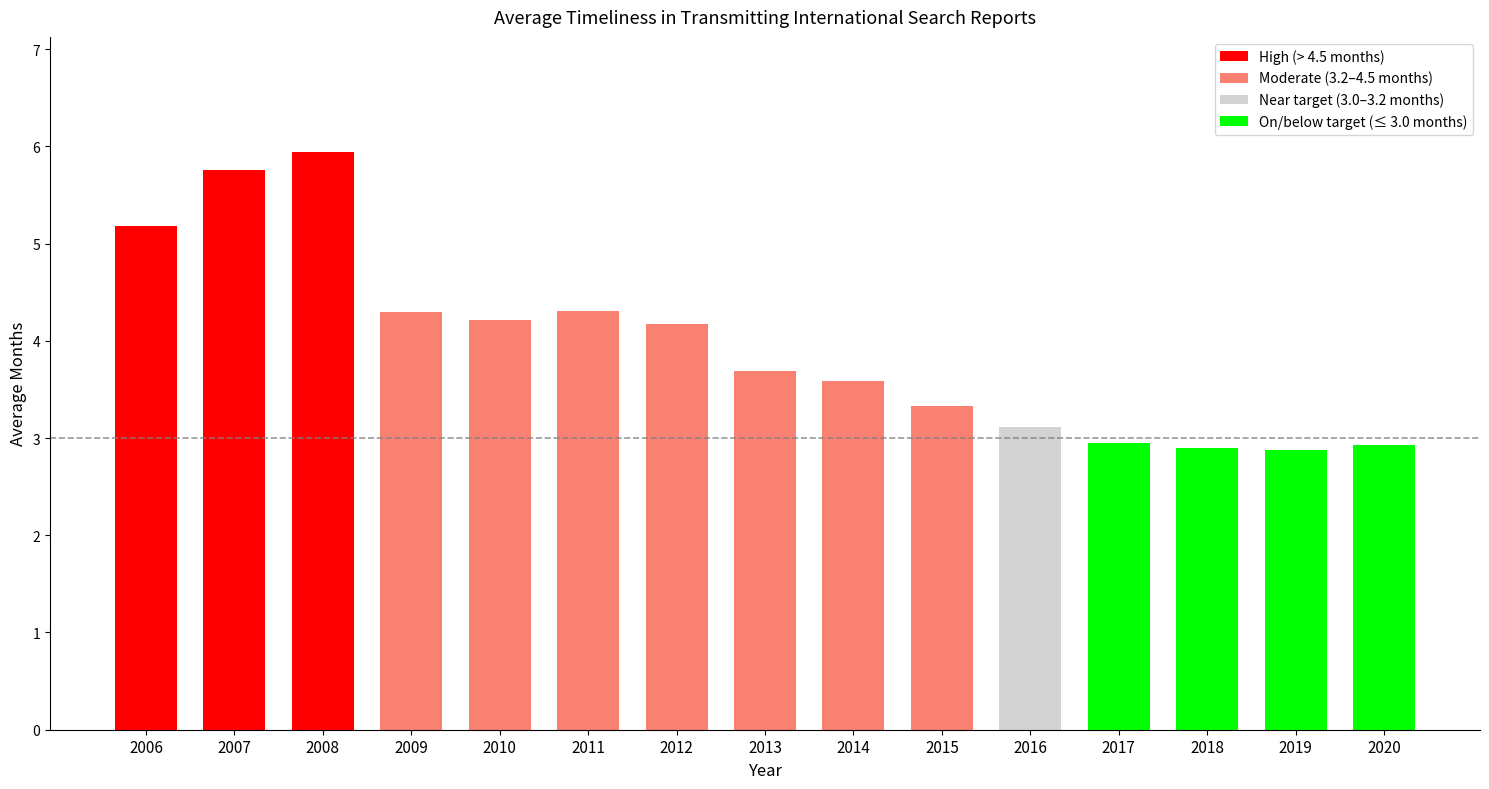

What is the difference between the maximum and minimum values?

3.1